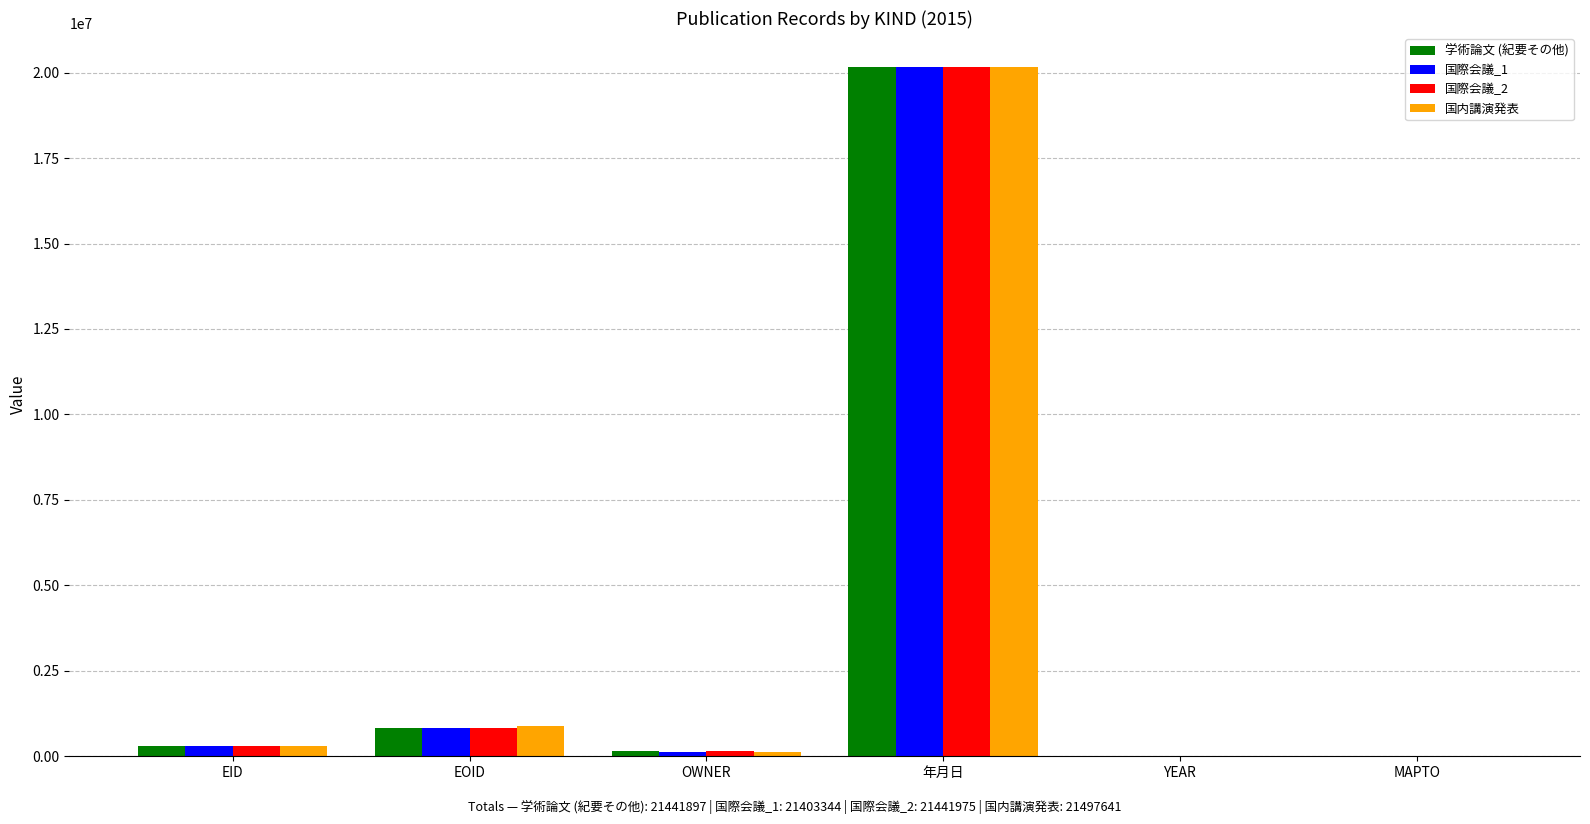

Is it true that 国際会議_2 equals 36142951 at 年月日?

False